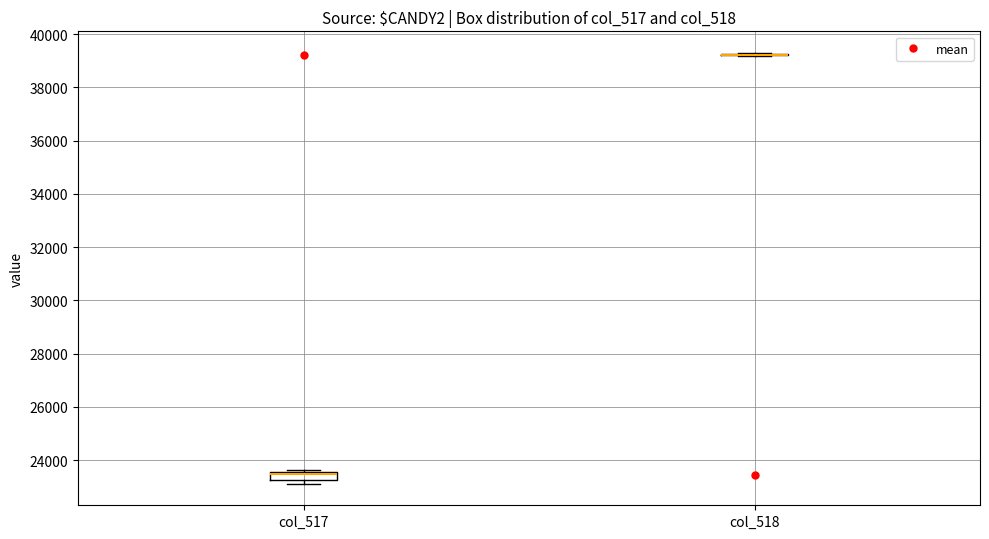

Reading left to right, transcribe this box plot: for each box, give where its median line is, the range the box spans, and where its two whiskers end, as read against the y-axis. The values are not printed on the chart, so give them approximately, as read against the axis.

col_517: median 23400 (drawn on the box's upper edge), box 23200 to 23600, whiskers 23200 (just below the box's lower edge) to 23600 (just above the box's upper edge)
col_518: box collapsed to a line at 39200, whiskers 39200 to 39200